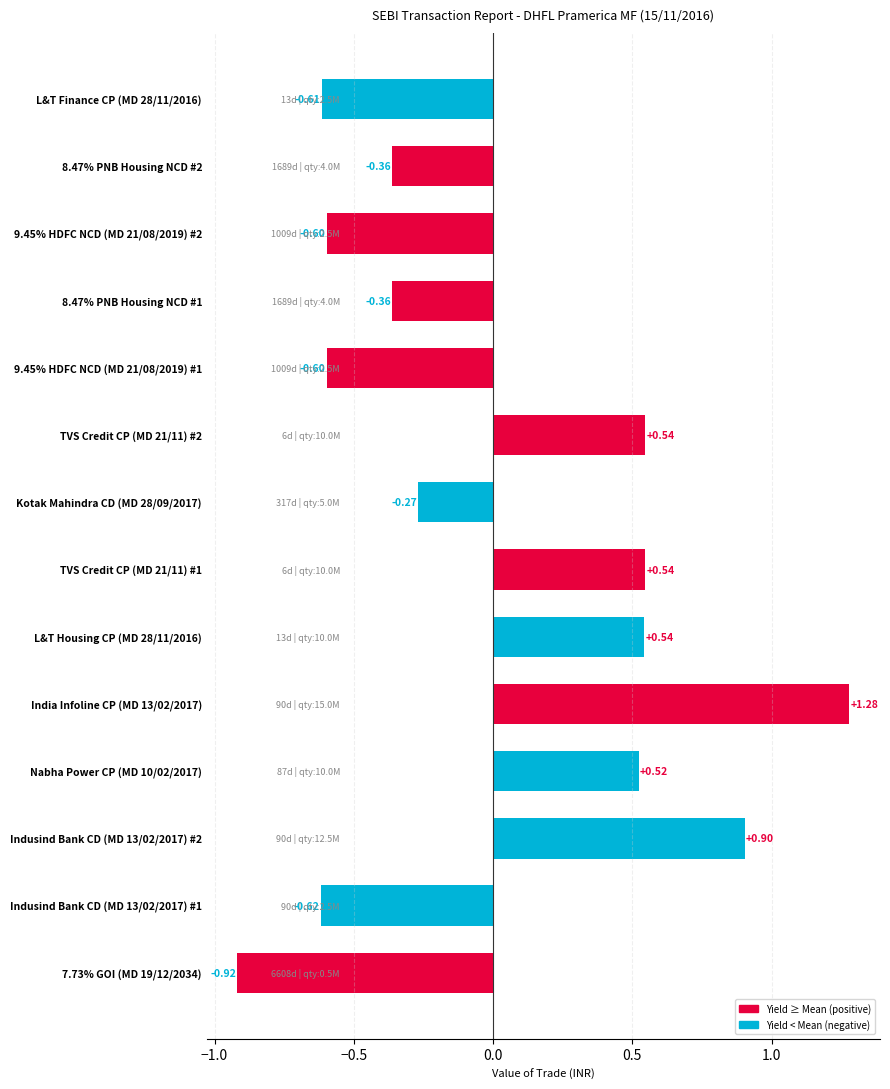

What is the difference between the second highest and minimum values?

1.8